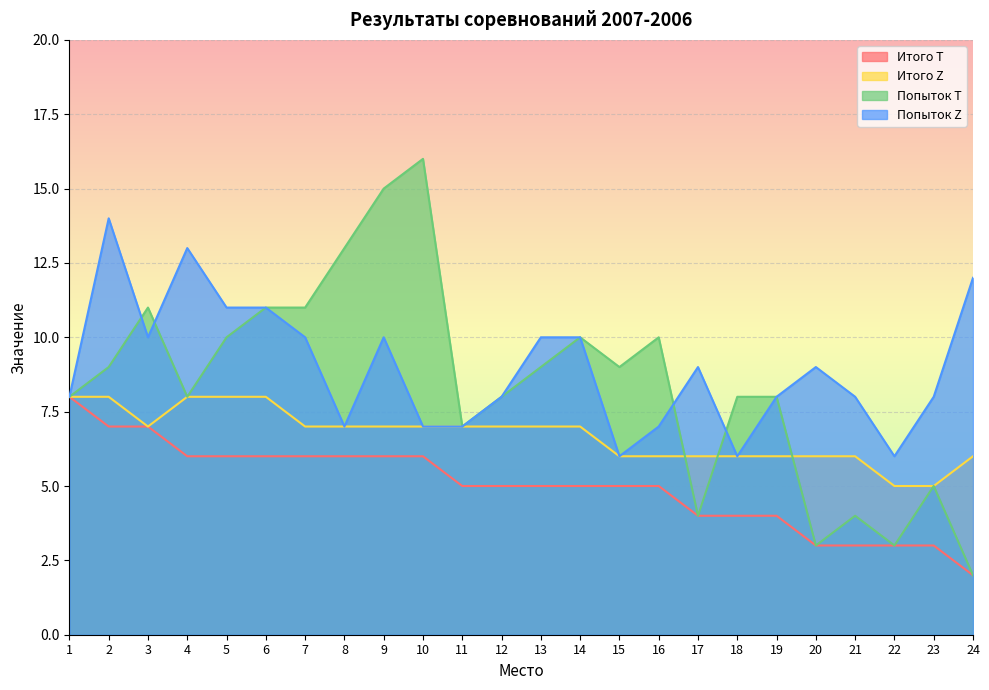

Which has a higher value, 11 or 13?

11